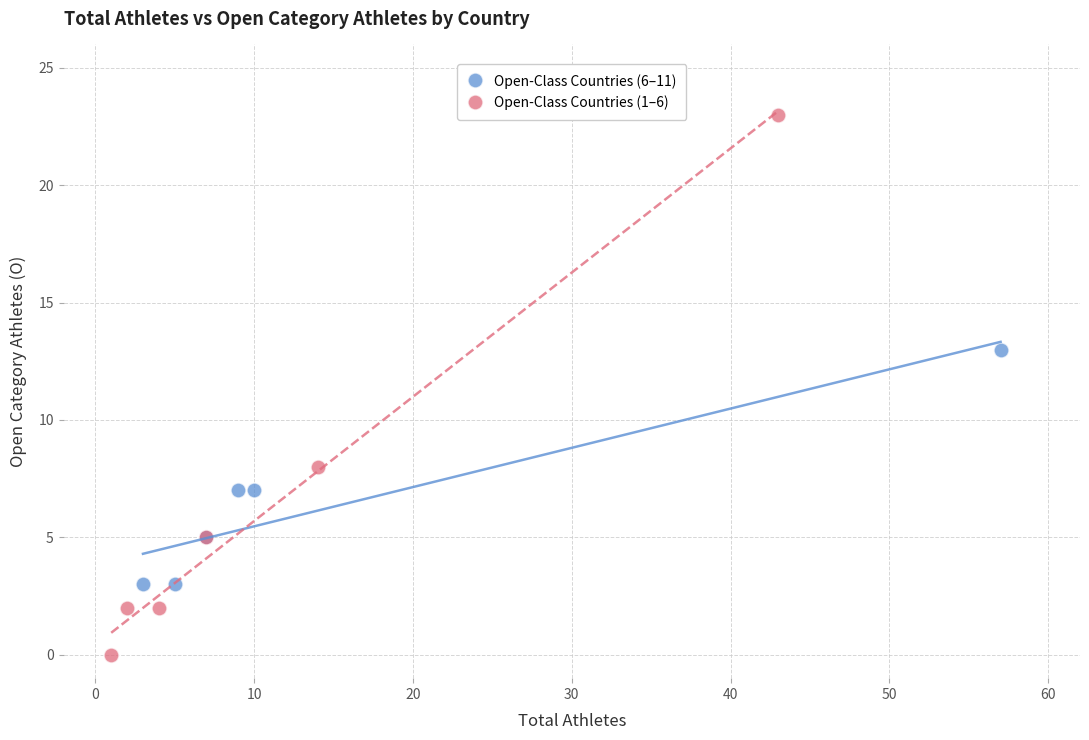

Which series contains the highest Y value?

Open-Class Countries (1–6)